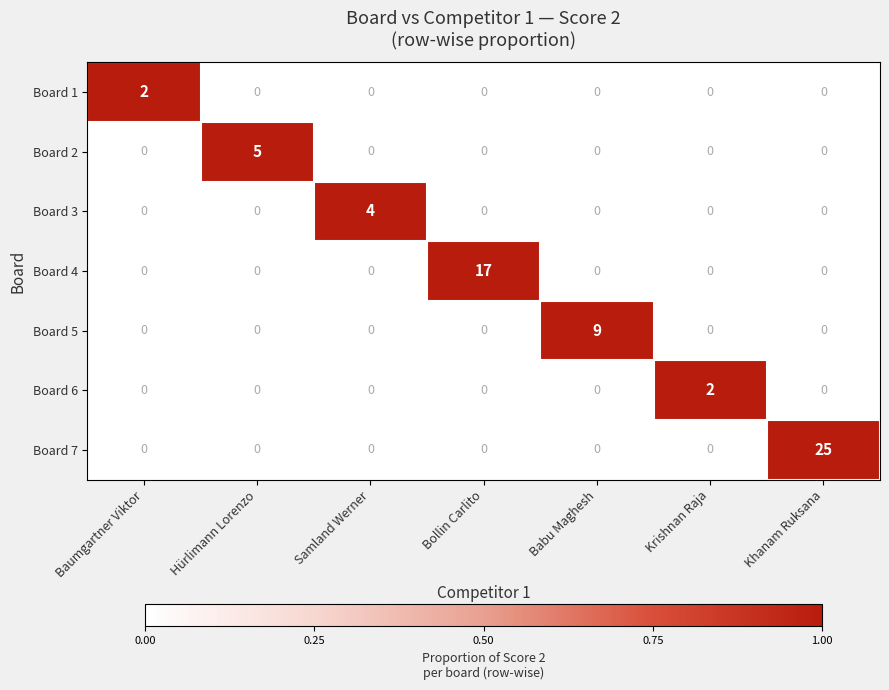

The Board 3 series shows 1 at Hürlimann Lorenzo. True or false?

False